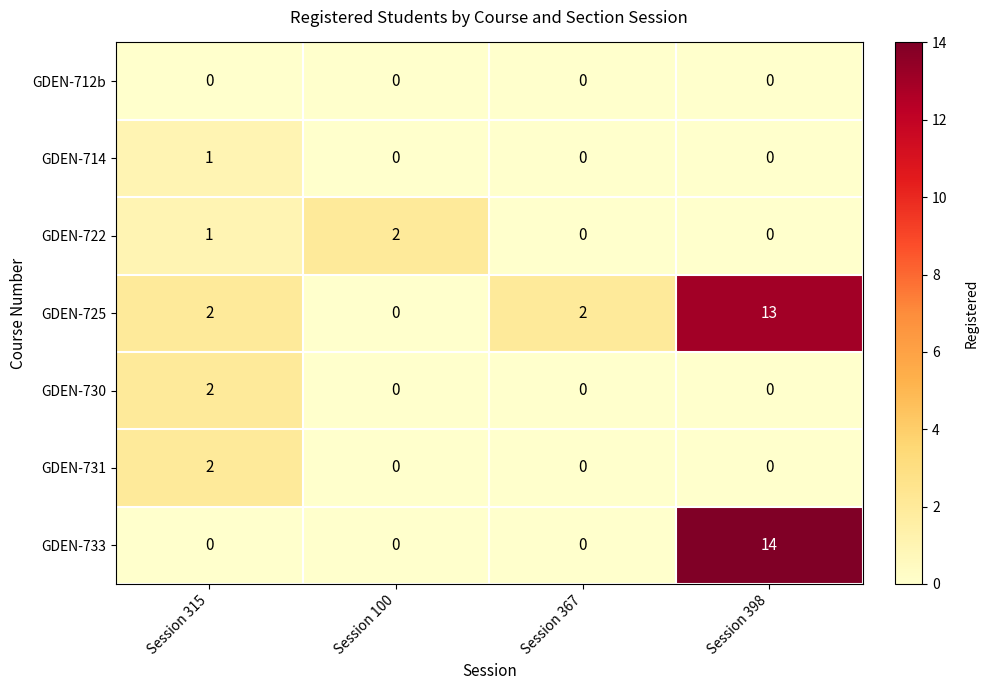

Count the number of data series in this chart.

7